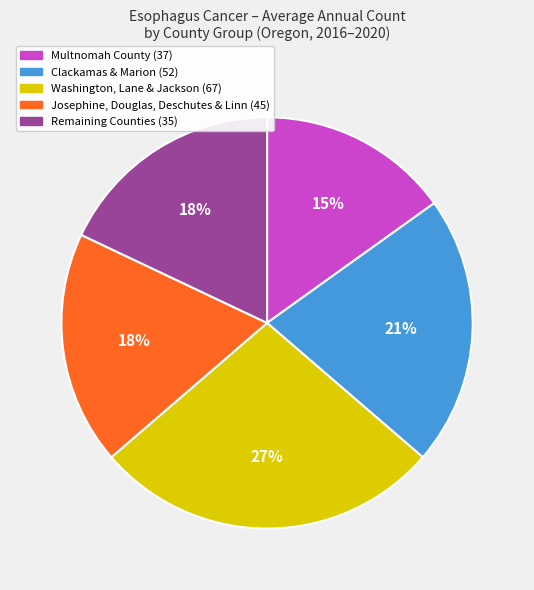

How many slices are in this pie chart?

5